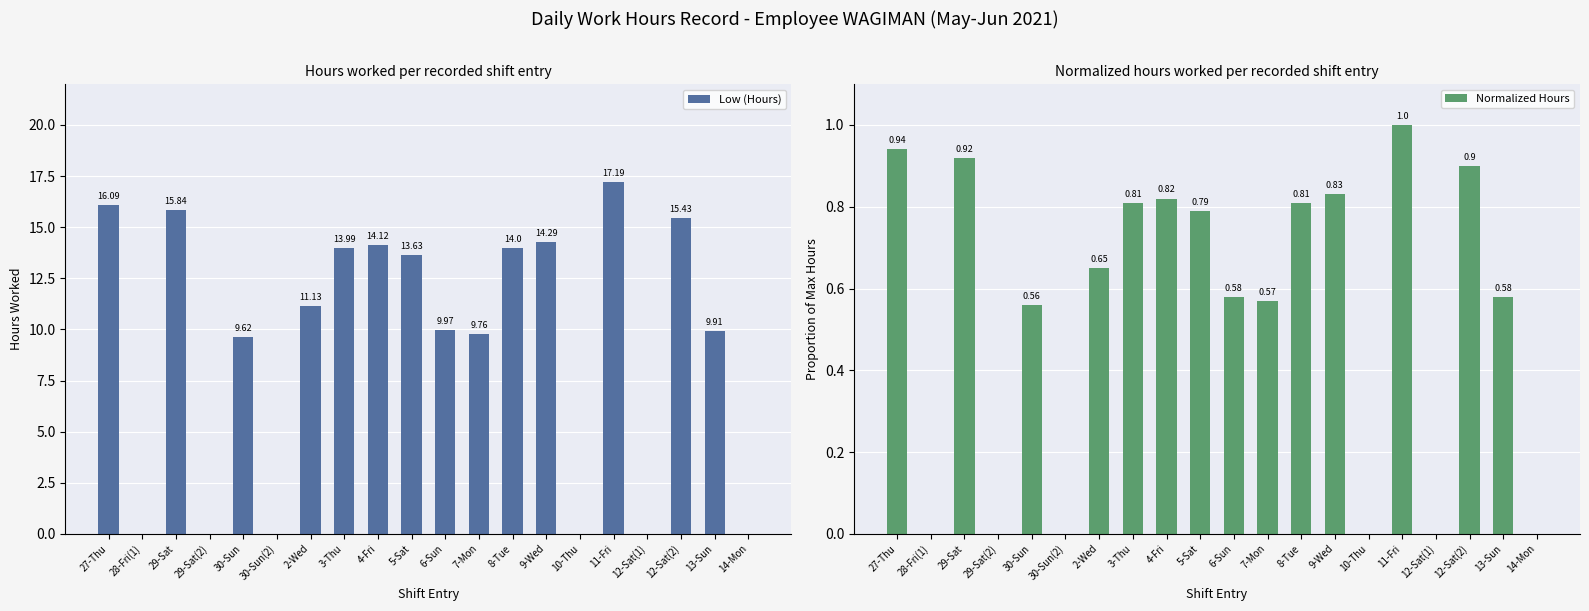

How many distinct data groups are displayed?

2